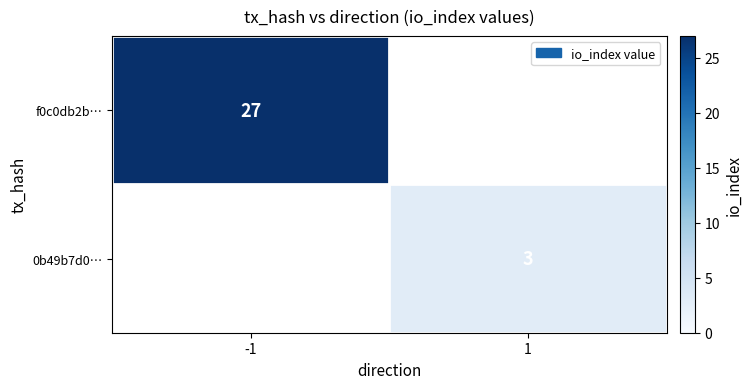

The f0c0db2b… series shows 16 at -1. True or false?

False